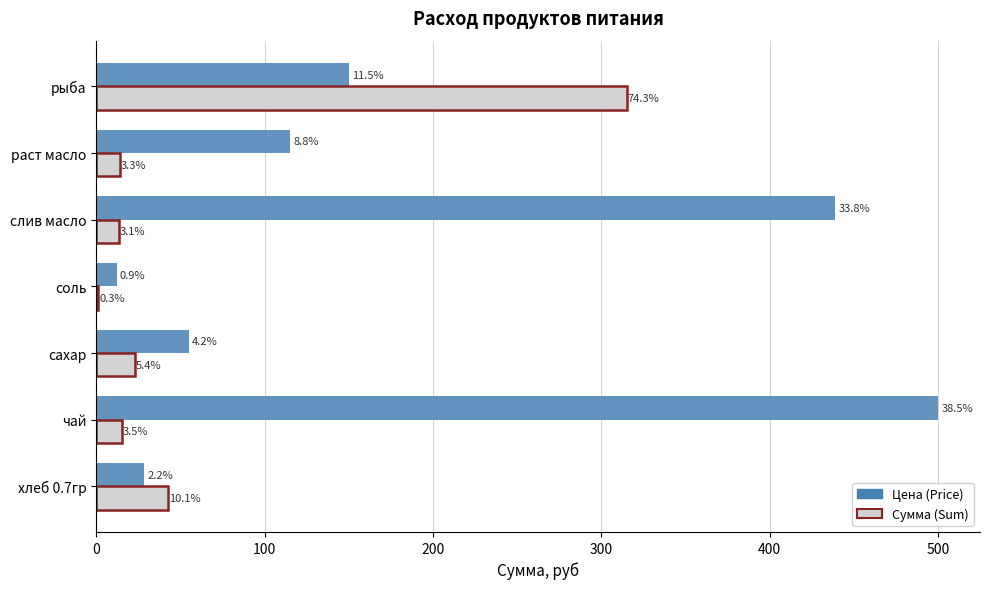

At how many categories does at least one series exceed 254?

3